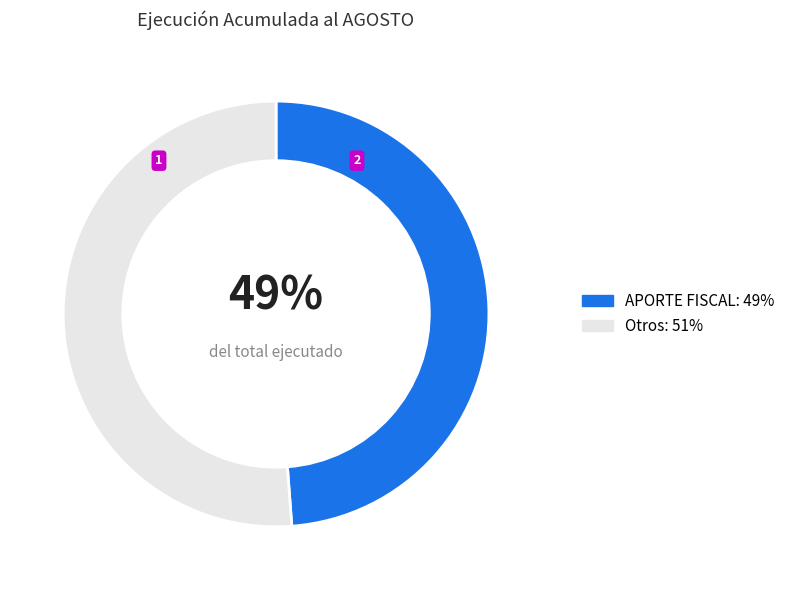

To the nearest percent, what is the average slice percentage?

50%